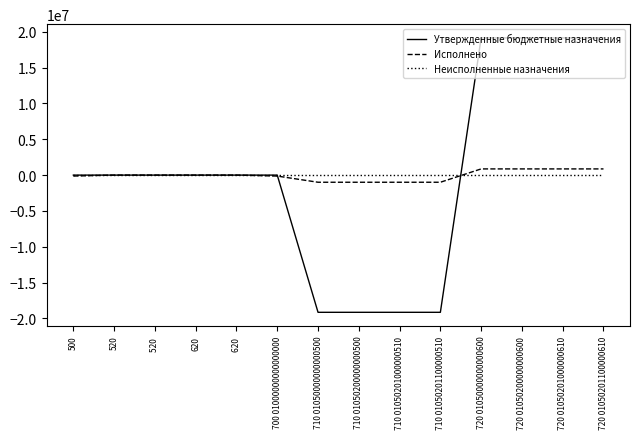

What is the highest value of the Исполнено series?

863443.4